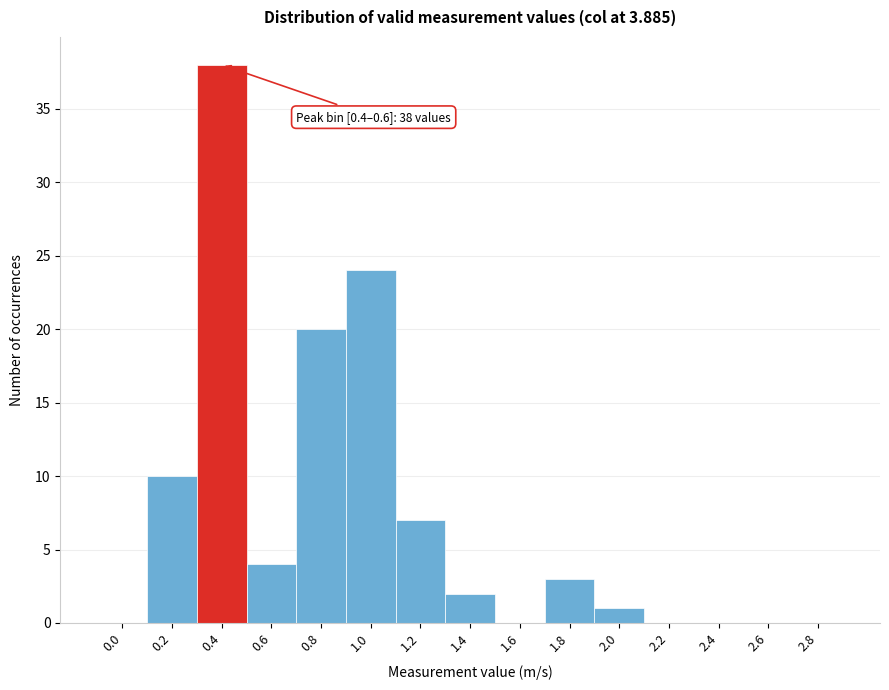

Reading right to left, transcribe all the data shown in this chart.

2.8=0	2.6=0	2.4=0	2.2=0	2.0=1	1.8=3	1.6=0	1.4=2	1.2=7	1.0=24	0.8=20	0.6=4	0.4=38	0.2=10	0.0=0